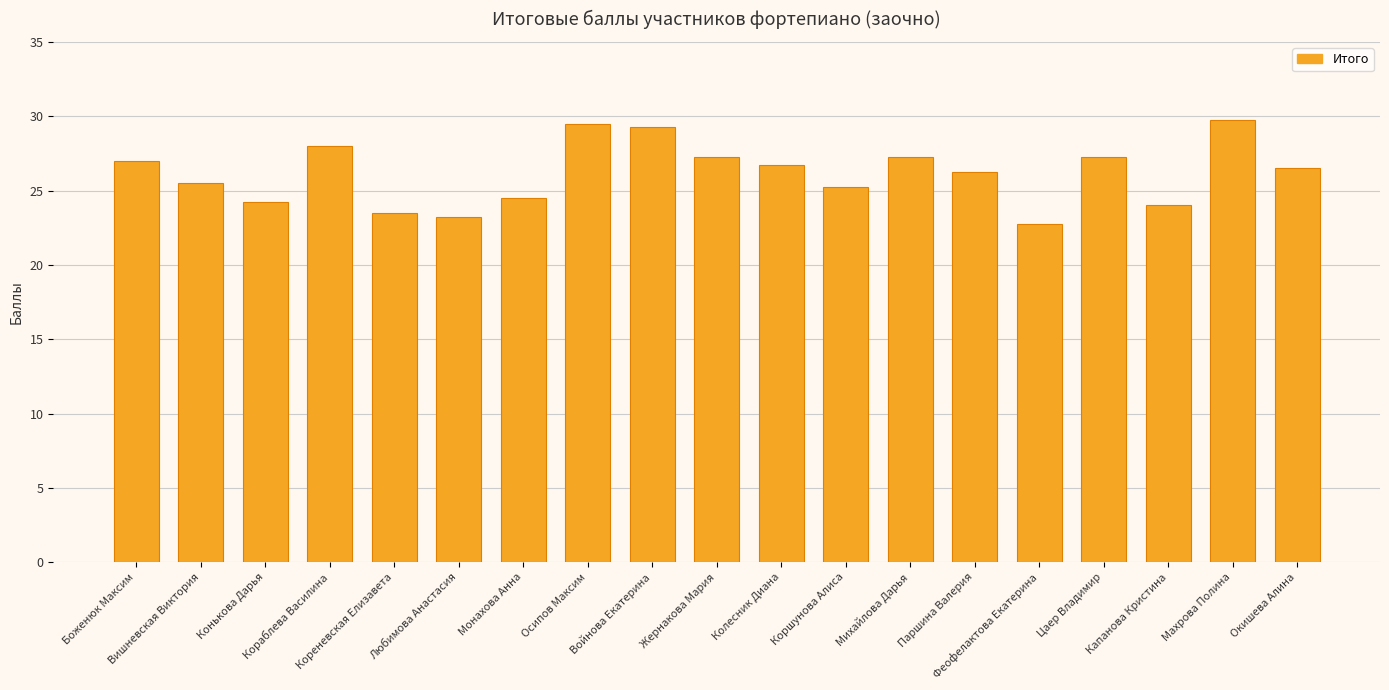

How many categories are shown in the chart?

19